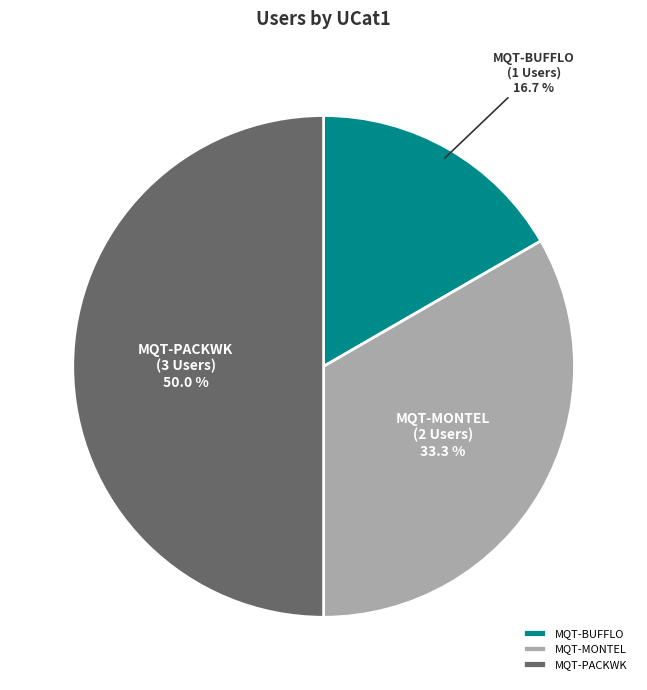

How many segments does this pie chart have?

3